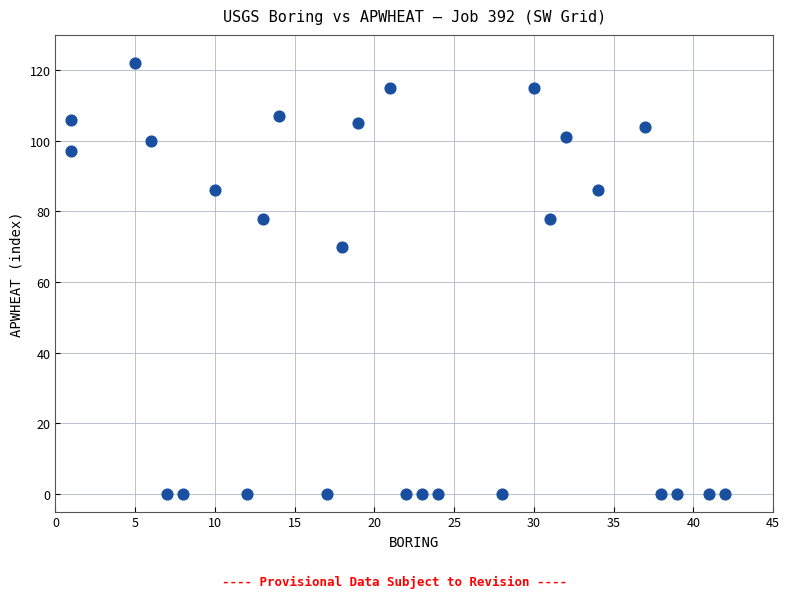

What is the range of X values (max minus min)?

41